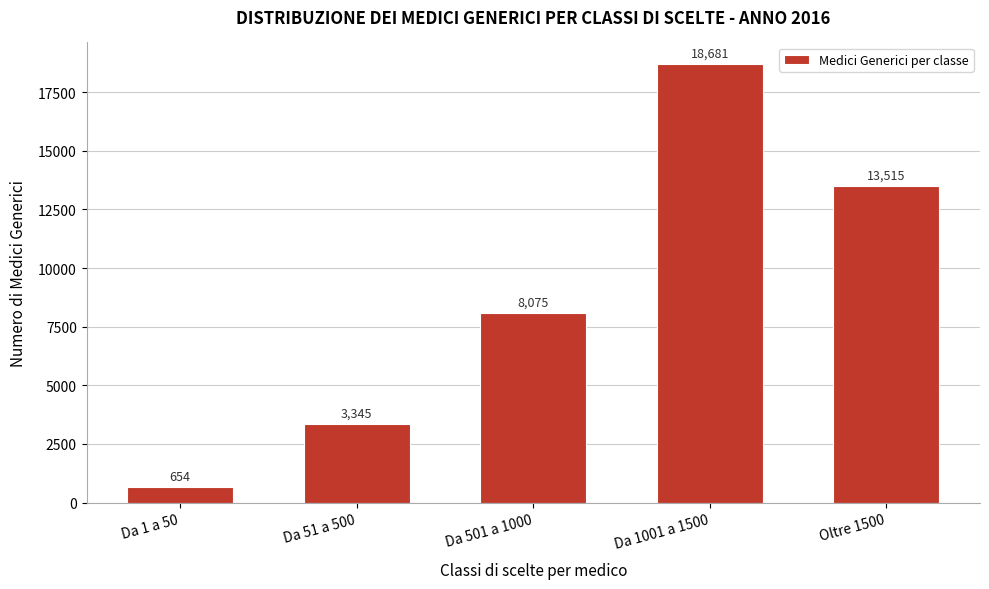

Reading left to right, transcribe all the data shown in this chart.

Da 1 a 50=654	Da 51 a 500=3345	Da 501 a 1000=8075	Da 1001 a 1500=18681	Oltre 1500=13515